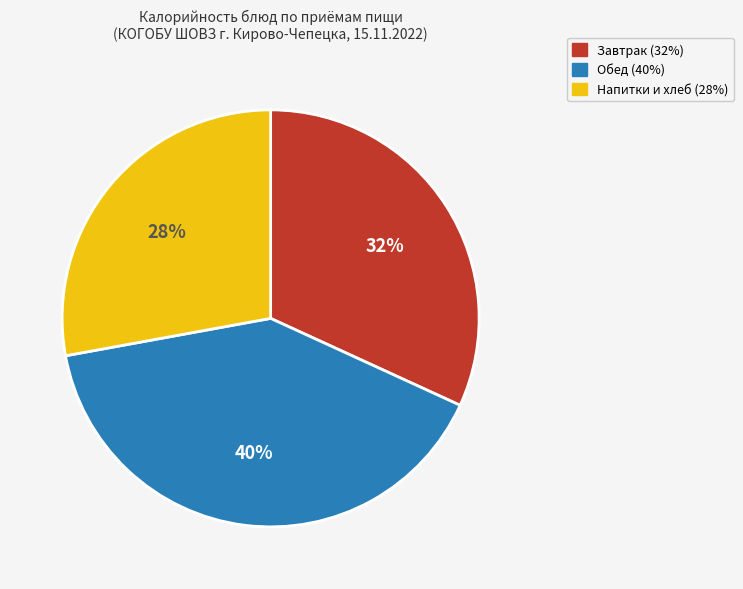

Does any single category account for the majority?

No